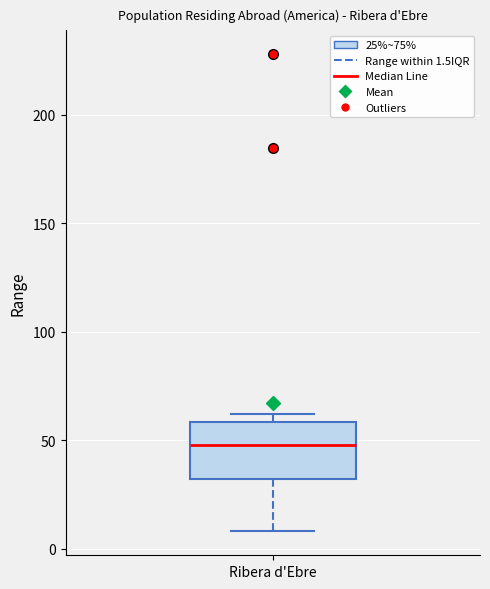

Where does the lower whisker of the box for Ribera d'Ebre end on the y-axis? The values are not printed on the chart, so give them approximately, as read against the axis.

10